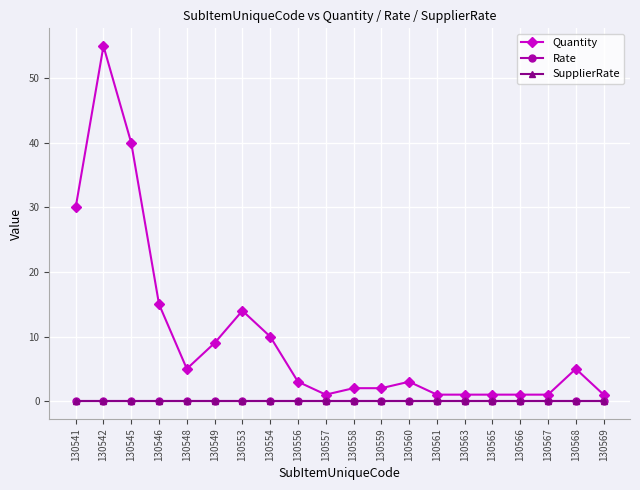

What is the difference between the highest and lowest values at 130563?

1